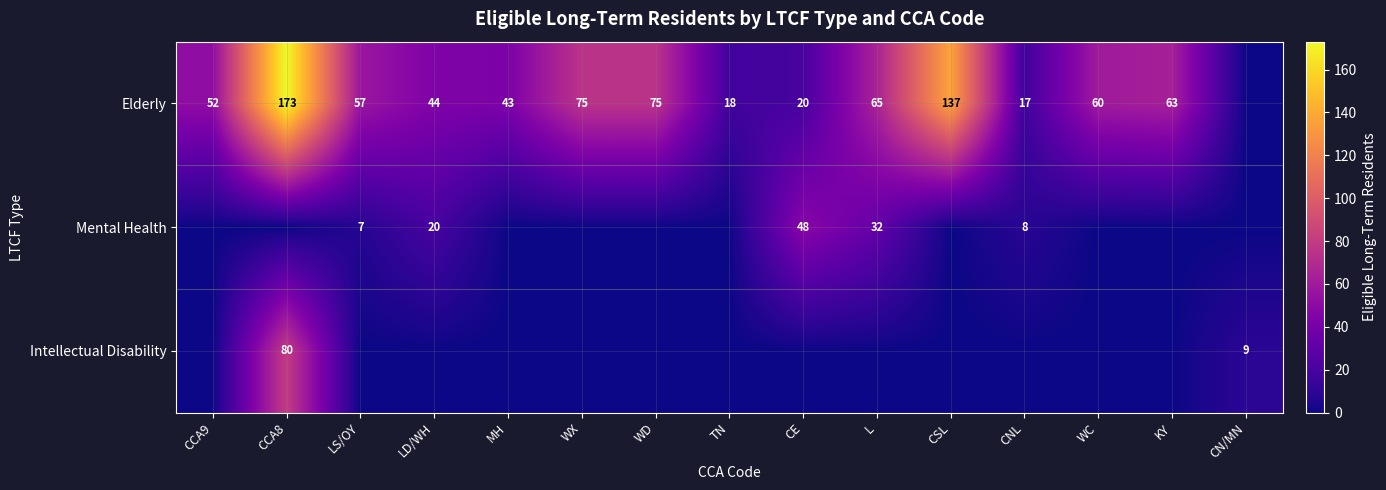

The Elderly series shows 137 at CSL. True or false?

True